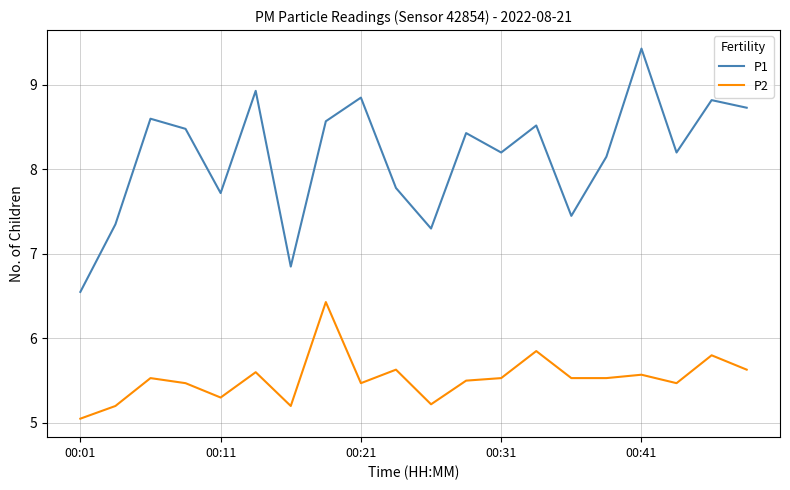

Which series has the largest total across all categories?

P1